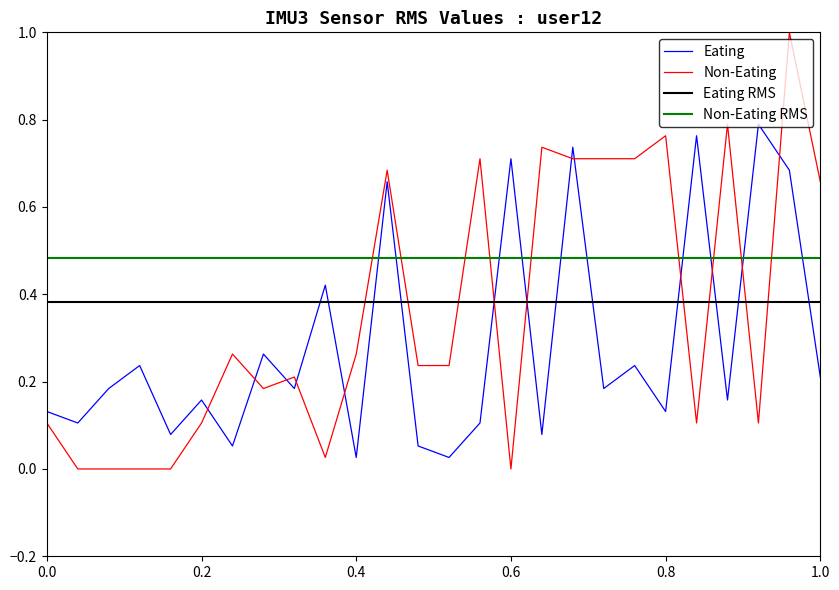

Which series ends up on top after the final intersection of Non-Eating and Eating?

Non-Eating